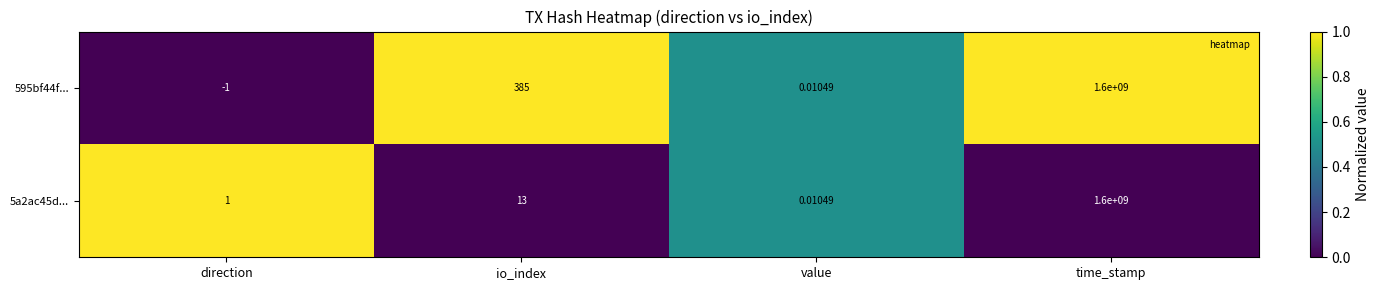

How many series are shown in this chart?

2